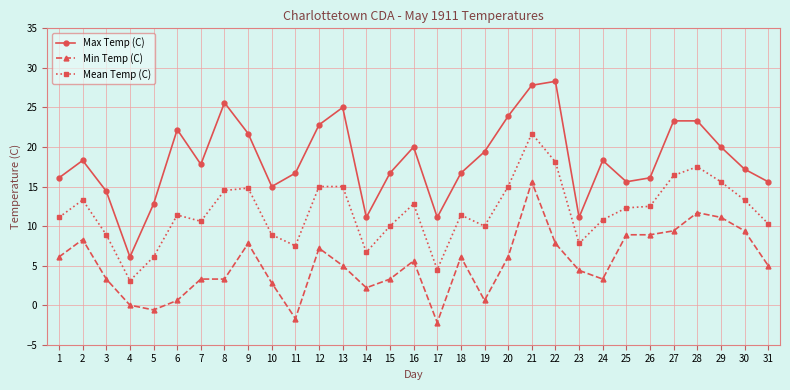

At which category does the chart reach its minimum across all series?

17